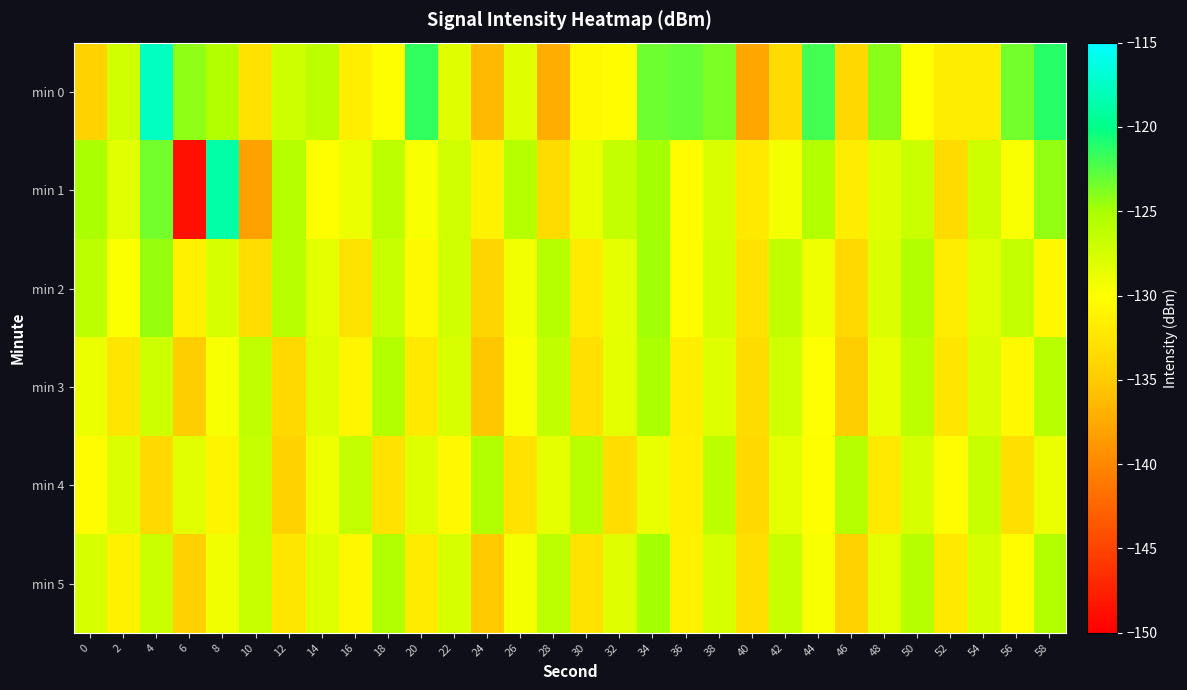

Reading left to right, what are all the values shown in this chart?

min 0: 0=-134.4	2=-127.2	4=-117.7	6=-124.2	8=-125.6	10=-132.9	12=-127.1	14=-126.1	16=-131.5	18=-130.1	20=-121.5	22=-128.2	24=-136.3	26=-128.2	28=-137.2	30=-130.6	32=-130.2	34=-123.3	36=-123.0	38=-123.6	40=-137.7	42=-133.5	44=-122.1	46=-133.9	48=-124.1	50=-130.0	52=-131.7	54=-131.8	56=-123.5	58=-121.2
min 1: 0=-125.1	2=-128.3	4=-123.3	6=-148.7	8=-118.7	10=-138.0	12=-125.7	14=-130.1	16=-128.9	18=-126.2	20=-129.5	22=-127.3	24=-131.2	26=-125.8	28=-133.4	30=-128.7	32=-126.5	34=-124.9	36=-130.3	38=-127.8	40=-132.1	42=-129.4	44=-125.6	46=-131.8	48=-128.2	50=-126.9	52=-133.5	54=-127.1	56=-129.7	58=-124.3
min 2: 0=-126.2	2=-129.8	4=-124.5	6=-131.3	8=-127.6	10=-133.2	12=-125.9	14=-128.4	16=-132.7	18=-126.8	20=-130.5	22=-127.2	24=-134.1	26=-129.3	28=-125.7	30=-131.9	32=-128.6	34=-124.8	36=-130.2	38=-127.5	40=-132.8	42=-126.3	44=-129.1	46=-133.6	48=-127.9	50=-125.4	52=-131.7	54=-128.3	56=-126.6	58=-130.8
min 3: 0=-128.9	2=-132.4	4=-127.1	6=-134.8	8=-129.5	10=-126.3	12=-133.7	14=-128.2	16=-130.9	18=-125.6	20=-132.1	22=-127.8	24=-135.3	26=-129.7	28=-126.4	30=-133.0	32=-128.5	34=-125.2	36=-131.6	38=-128.0	40=-133.4	42=-127.3	44=-130.0	46=-134.7	48=-128.8	50=-126.1	52=-132.5	54=-127.9	56=-130.6	58=-125.9
min 4: 0=-130.4	2=-127.9	4=-133.6	6=-128.3	8=-131.0	10=-126.7	12=-134.3	14=-129.1	16=-126.5	18=-132.8	20=-128.0	22=-130.7	24=-125.4	26=-132.9	28=-128.6	30=-126.0	32=-133.3	34=-128.8	36=-131.5	38=-126.2	40=-133.7	42=-128.4	44=-130.1	46=-125.8	48=-132.2	50=-127.7	52=-130.4	54=-126.8	56=-133.1	58=-128.9
min 5: 0=-127.6	2=-131.3	4=-126.9	6=-134.5	8=-129.2	10=-126.8	12=-132.4	14=-128.1	16=-130.8	18=-125.5	20=-131.9	22=-127.6	24=-135.0	26=-129.4	28=-126.1	30=-132.7	32=-128.2	34=-124.9	36=-131.3	38=-127.7	40=-133.1	42=-126.8	44=-129.5	46=-134.4	48=-128.5	50=-125.8	52=-132.2	54=-127.6	56=-130.3	58=-125.6